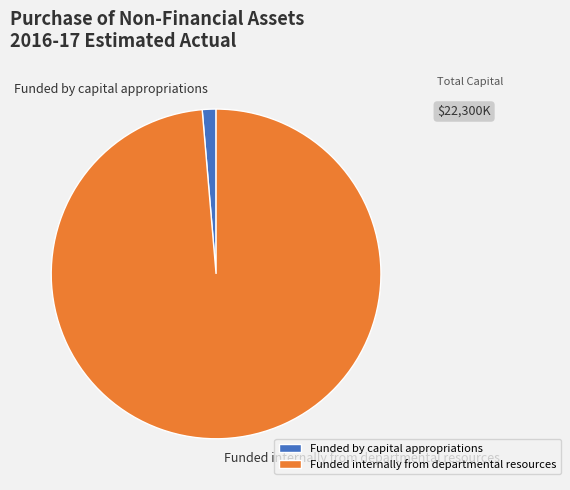

Which category accounts for the majority?

Funded internally from departmental resources